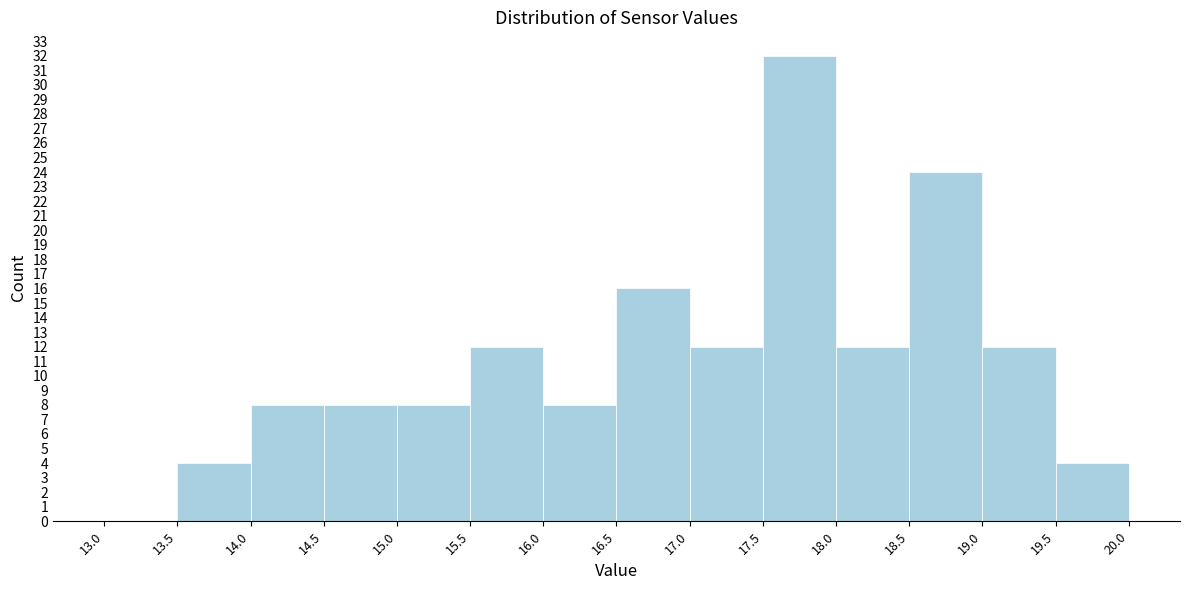

Reading left to right, transcribe this chart: for each bar, give the range it covers on the x-axis and its height. The values are not printed on the chart, so give them approximately, as read against the axis.

13.0 to 13.5: 0
13.5 to 14.0: 4
14.0 to 14.5: 8
14.5 to 15.0: 8
15.0 to 15.5: 8
15.5 to 16.0: 12
16.0 to 16.5: 8
16.5 to 17.0: 16
17.0 to 17.5: 12
17.5 to 18.0: 32
18.0 to 18.5: 12
18.5 to 19.0: 24
19.0 to 19.5: 12
19.5 to 20.0: 4